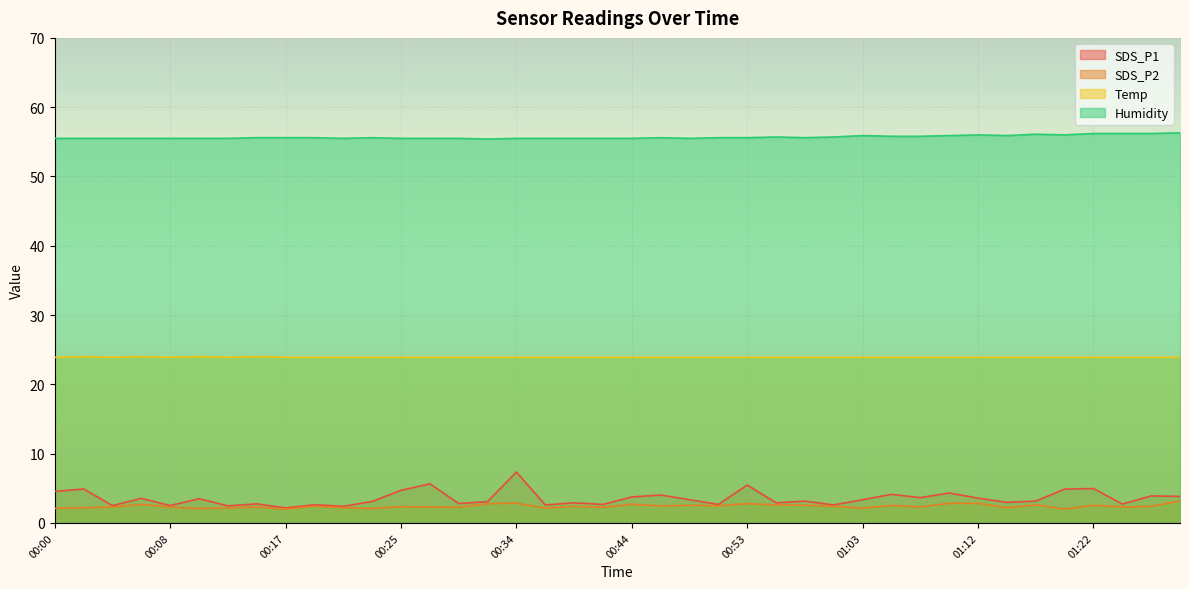

Reading right to left, extract all data points from this chart.

SDS_P1: 01:29=3.8	01:27=3.9	01:24=2.7	01:22=5.0	01:19=4.9	01:17=3.1	01:15=3.0	01:12=3.6	01:10=4.3	01:08=3.6	01:05=4.1	01:03=3.4	01:01=2.6	00:58=3.1	00:56=2.9	00:53=5.5	00:51=2.7	00:49=3.4	00:46=4.0	00:44=3.8	00:42=2.7	00:39=2.9	00:37=2.6	00:34=7.3	00:32=3.1	00:30=2.8	00:27=5.7	00:25=4.7	00:23=3.1	00:21=2.4	00:19=2.6	00:17=2.2	00:15=2.8	00:13=2.5	00:10=3.5	00:08=2.5	00:06=3.5	00:04=2.5	00:02=4.9	00:00=4.5
SDS_P2: 01:29=3.2	01:27=2.4	01:24=2.3	01:22=2.5	01:19=2.0	01:17=2.6	01:15=2.2	01:12=2.8	01:10=2.8	01:08=2.3	01:05=2.5	01:03=2.1	01:01=2.4	00:58=2.5	00:56=2.6	00:53=2.8	00:51=2.5	00:49=2.5	00:46=2.5	00:44=2.7	00:42=2.2	00:39=2.4	00:37=2.1	00:34=2.9	00:32=2.8	00:30=2.2	00:27=2.3	00:25=2.4	00:23=2.1	00:21=2.2	00:19=2.4	00:17=2.0	00:15=2.3	00:13=2.1	00:10=2.1	00:08=2.3	00:06=2.7	00:04=2.3	00:02=2.2	00:00=2.1
Temp: 01:29=23.9	01:27=23.9	01:24=23.9	01:22=23.9	01:19=23.9	01:17=23.9	01:15=23.9	01:12=23.9	01:10=23.9	01:08=23.9	01:05=23.9	01:03=23.9	01:01=23.9	00:58=23.9	00:56=23.9	00:53=23.9	00:51=23.9	00:49=23.9	00:46=23.9	00:44=23.9	00:42=23.9	00:39=23.9	00:37=23.9	00:34=23.9	00:32=23.9	00:30=23.9	00:27=23.9	00:25=23.9	00:23=23.9	00:21=23.9	00:19=23.9	00:17=23.9	00:15=24.0	00:13=23.9	00:10=24.0	00:08=23.9	00:06=24.0	00:04=23.9	00:02=24.0	00:00=23.9
Humidity: 01:29=56.3	01:27=56.2	01:24=56.2	01:22=56.2	01:19=56.0	01:17=56.1	01:15=55.9	01:12=56.0	01:10=55.9	01:08=55.8	01:05=55.8	01:03=55.9	01:01=55.7	00:58=55.6	00:56=55.7	00:53=55.6	00:51=55.6	00:49=55.5	00:46=55.6	00:44=55.5	00:42=55.5	00:39=55.5	00:37=55.5	00:34=55.5	00:32=55.4	00:30=55.5	00:27=55.5	00:25=55.5	00:23=55.6	00:21=55.5	00:19=55.6	00:17=55.6	00:15=55.6	00:13=55.5	00:10=55.5	00:08=55.5	00:06=55.5	00:04=55.5	00:02=55.5	00:00=55.5